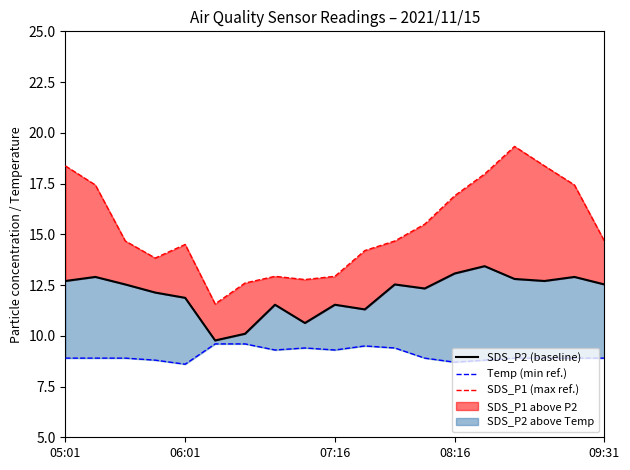

Is it true that Temp (min ref.) equals 8.9 at 15?

True